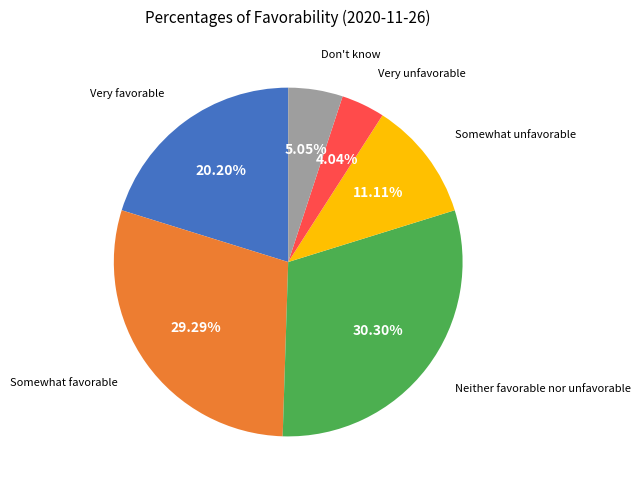

Is there a majority slice in this chart?

No